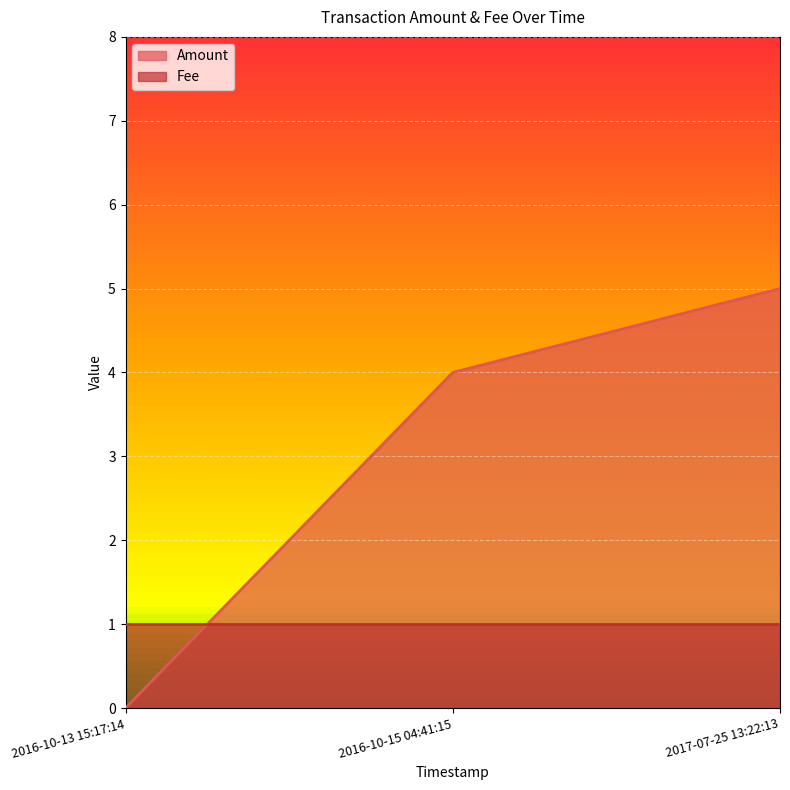

What is the sum of all Amount values?

9